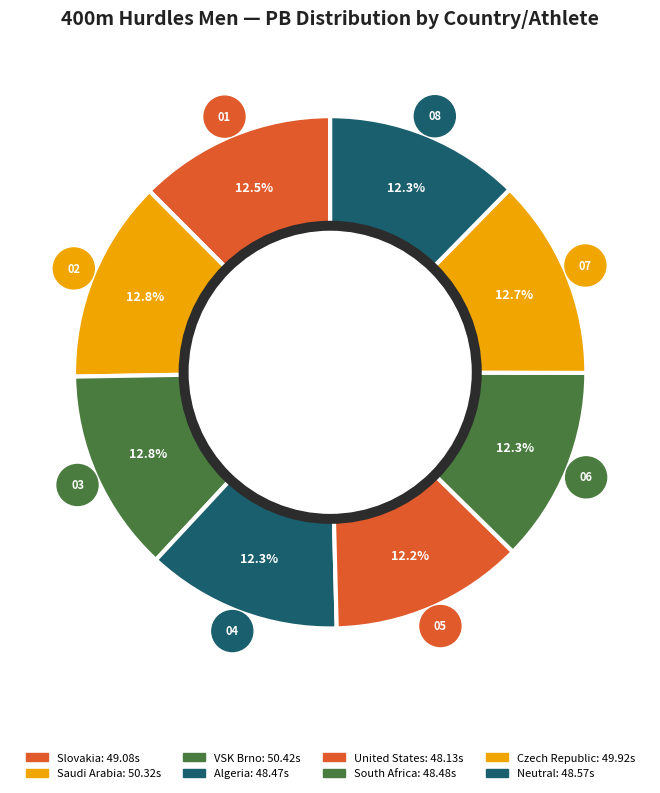

Is the sum of United States (Dutch) and Czech Republic greater than half?

No